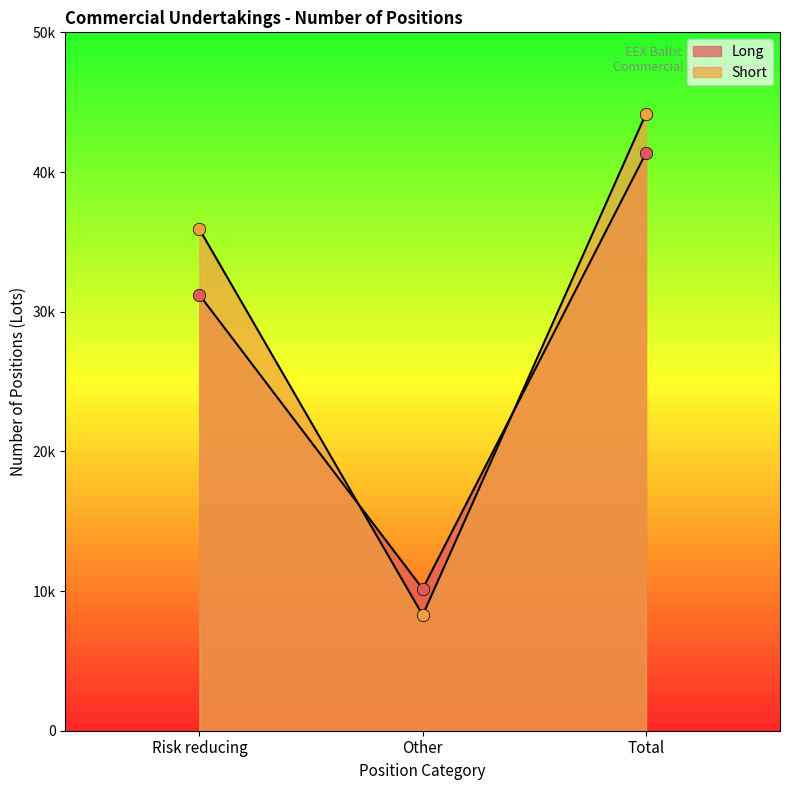

What are all the series names shown in the legend?

Long, Short